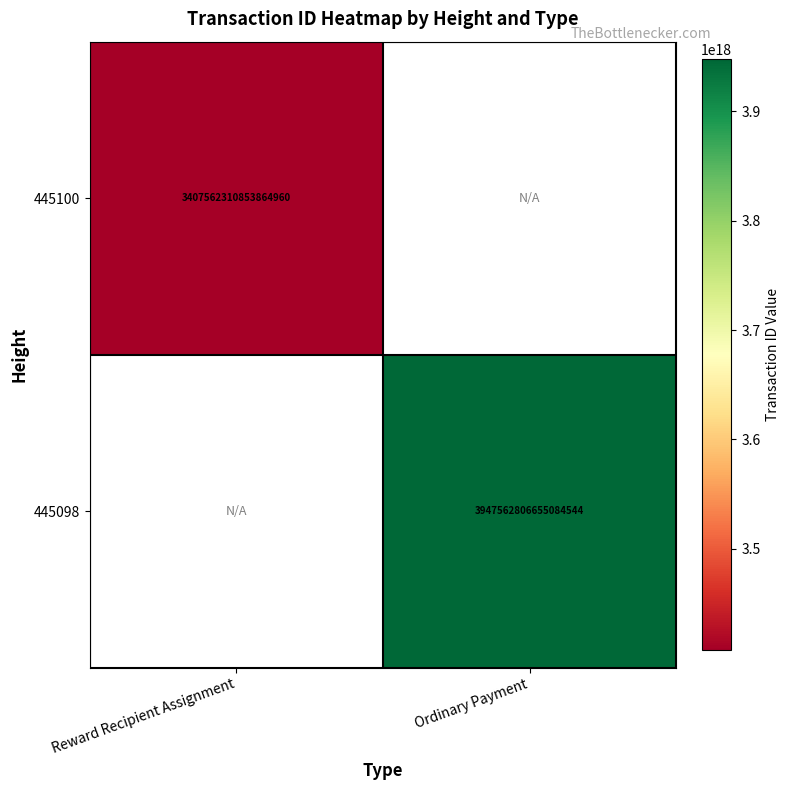

The 445098 series shows 2427961951701329920 at Ordinary Payment. True or false?

False